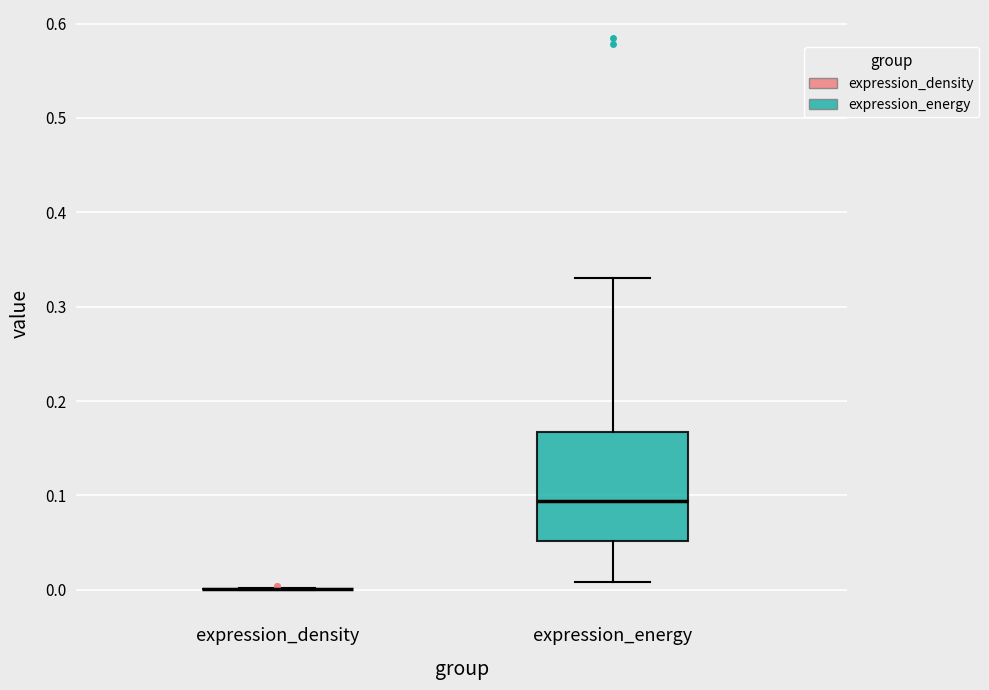

Where is the upper edge of the box for expression_energy on the y-axis? The values are not printed on the chart, so give them approximately, as read against the axis.

0.17